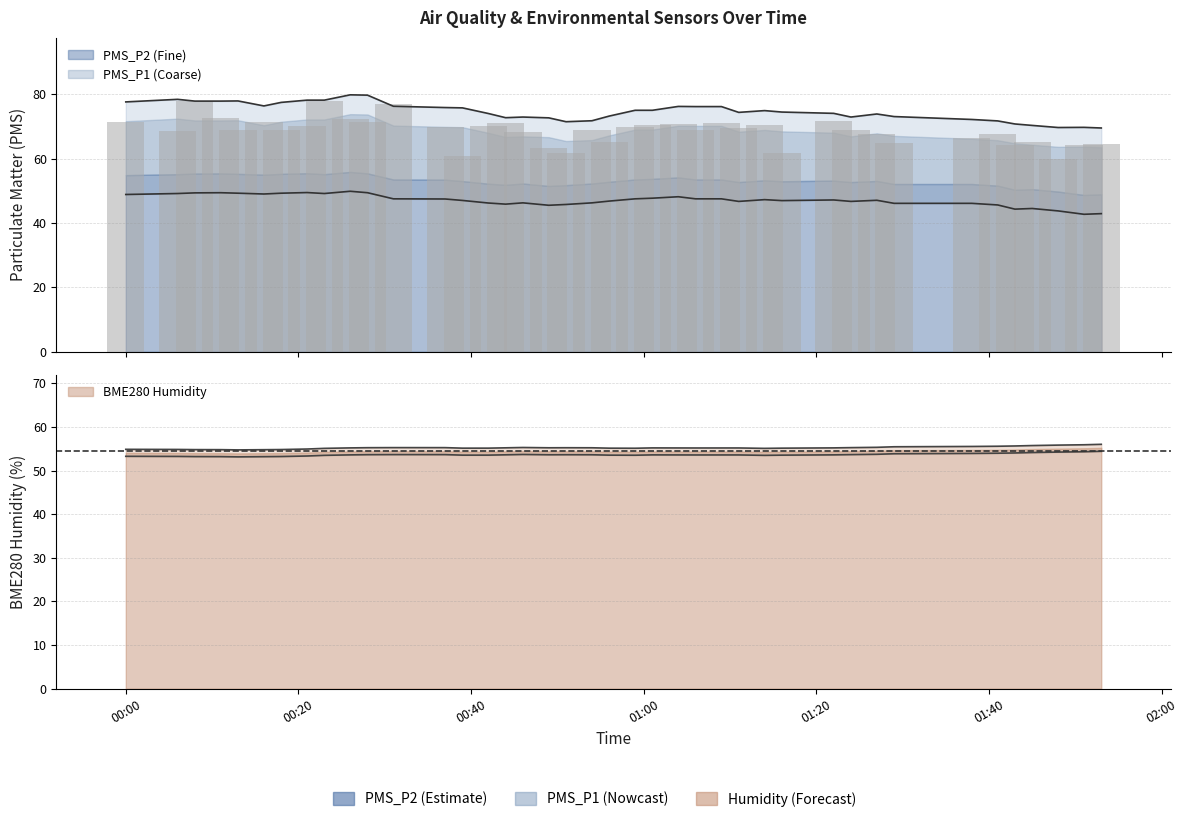

What is the label of the 17th bar from the right?

2023/02/10 01:04